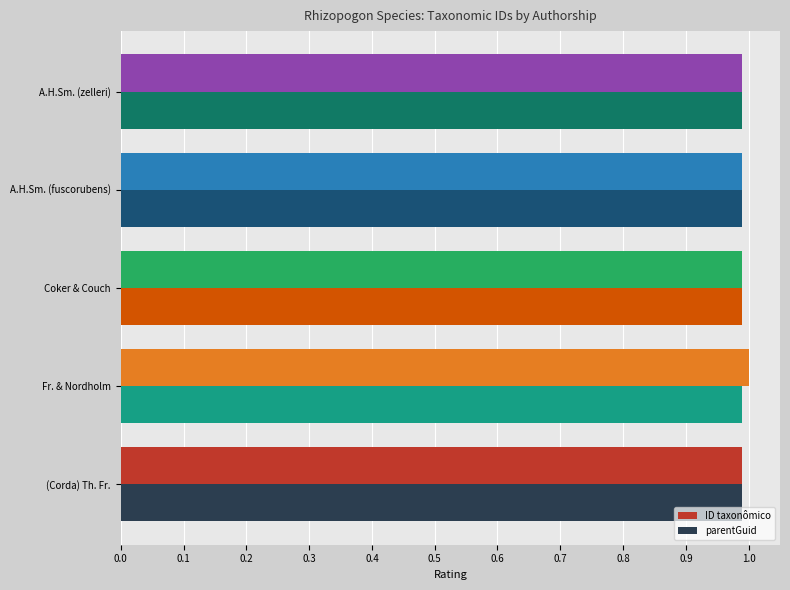

What is the minimum value for parentGuid?

1.0